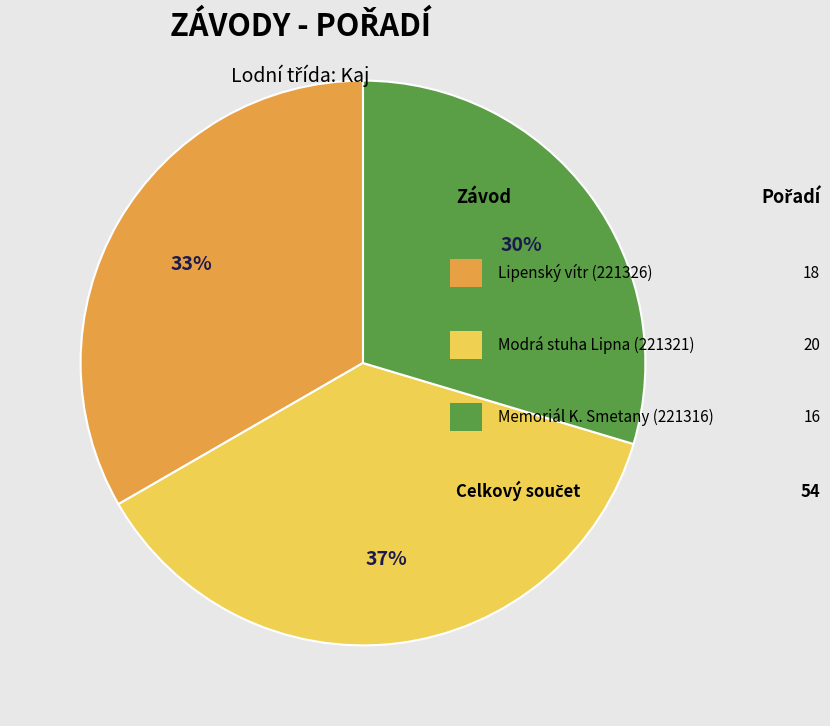

To the nearest percent, what is the difference between the largest and smallest slice percentages?

7%